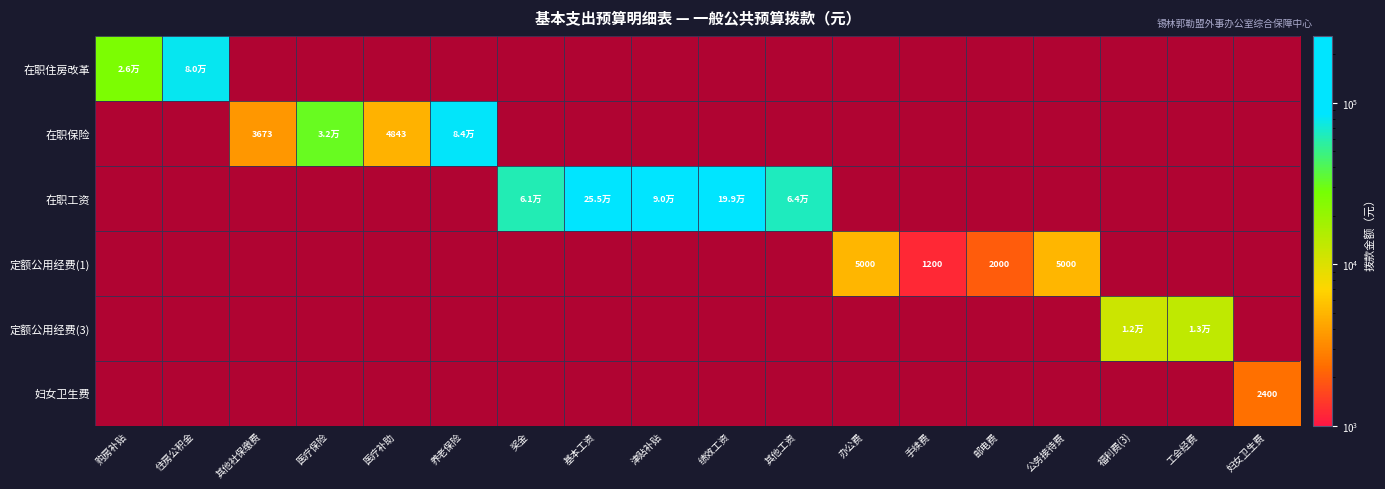

Is the value of 在职保险 at 绩效工资 greater than the value of 定额公用经费(1) at 办公费?

No